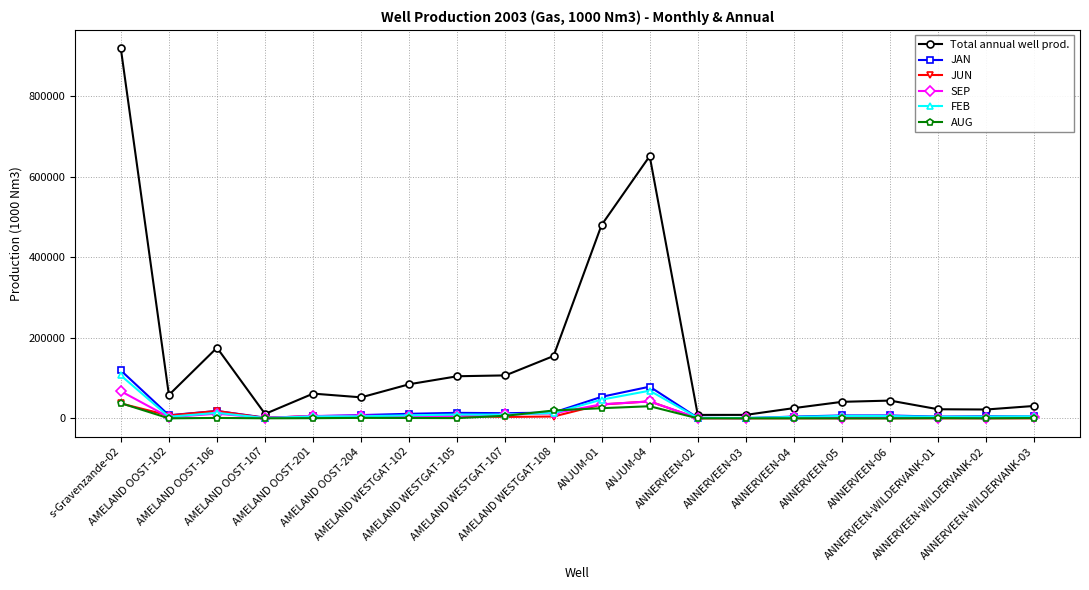

What is the label of the 13th point from the left?

ANNERVEEN-02